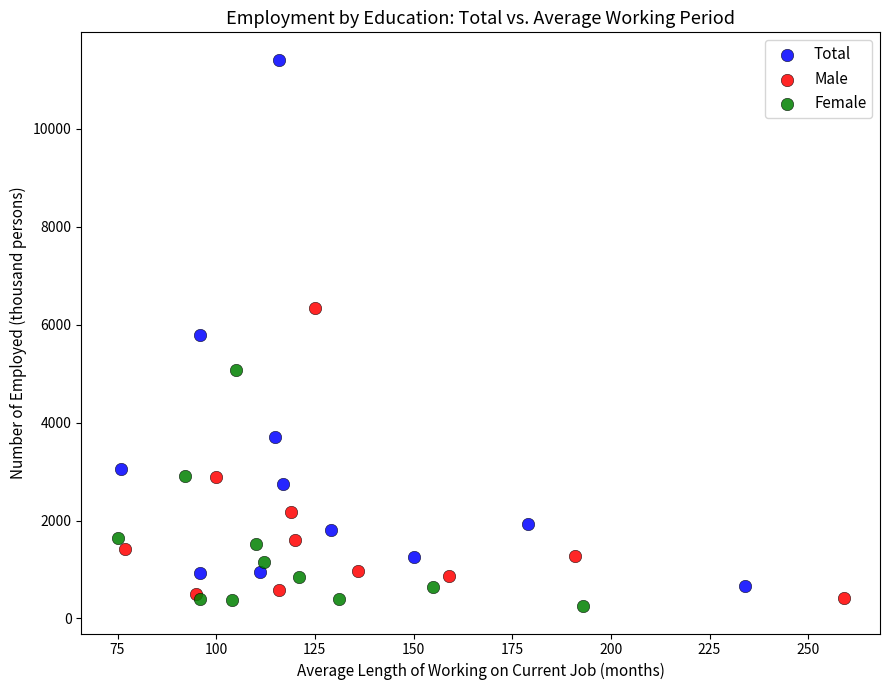

Which series contains the highest Y value?

Total